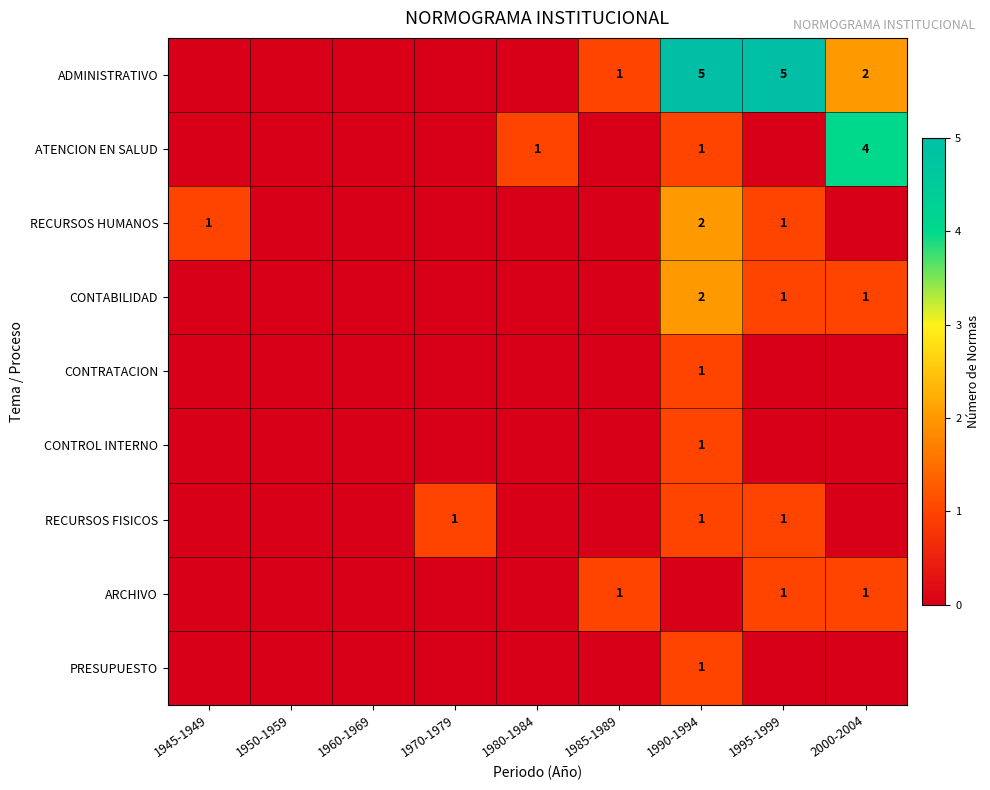

Is it true that ARCHIVO equals 0 at 1985-1989?

False